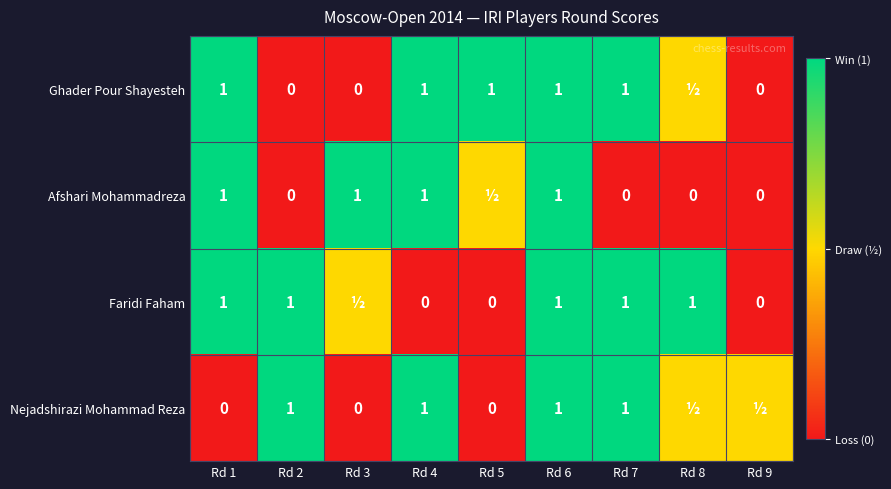

The value of Nejadshirazi Mohammad Reza at Rd 2 is 1.0. True or false?

True